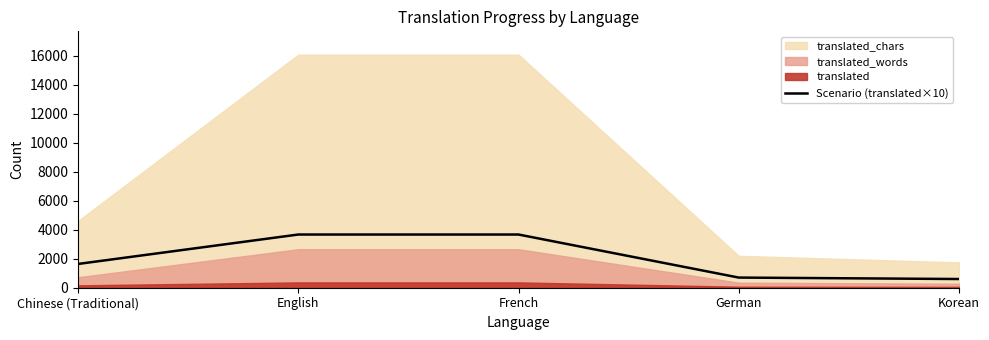

Is it true that Scenario (translated×10) equals 600 at Korean?

True